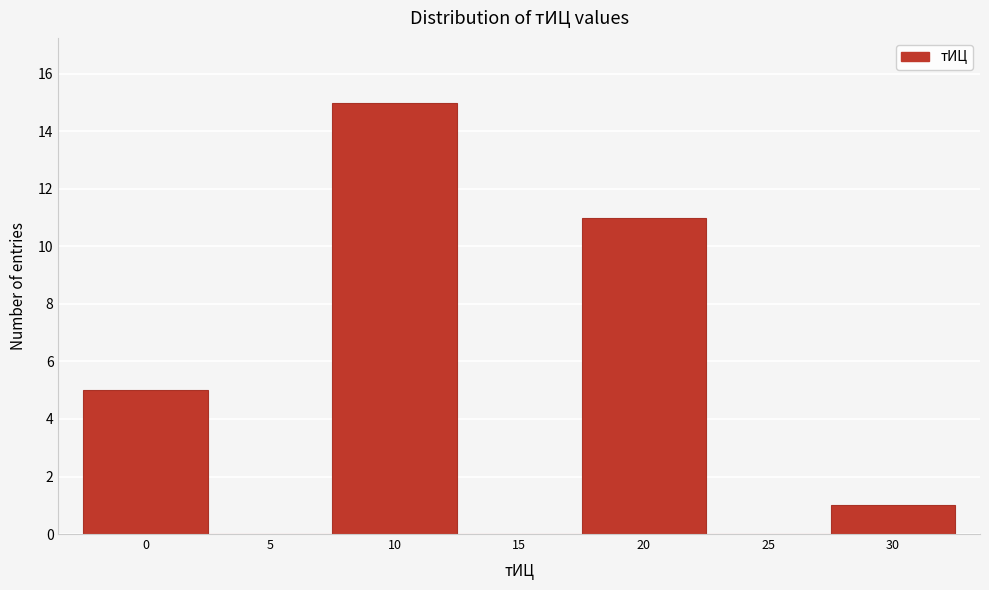

Reading left to right, what are all the values shown in this chart?

0=5	5=0	10=15	15=0	20=11	25=0	30=1